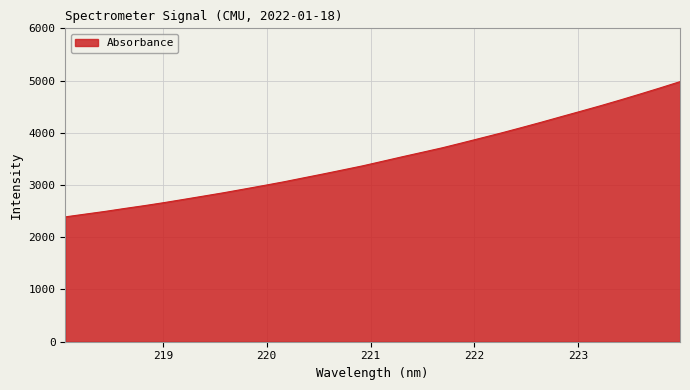

What is the smallest value displayed?

2390.3